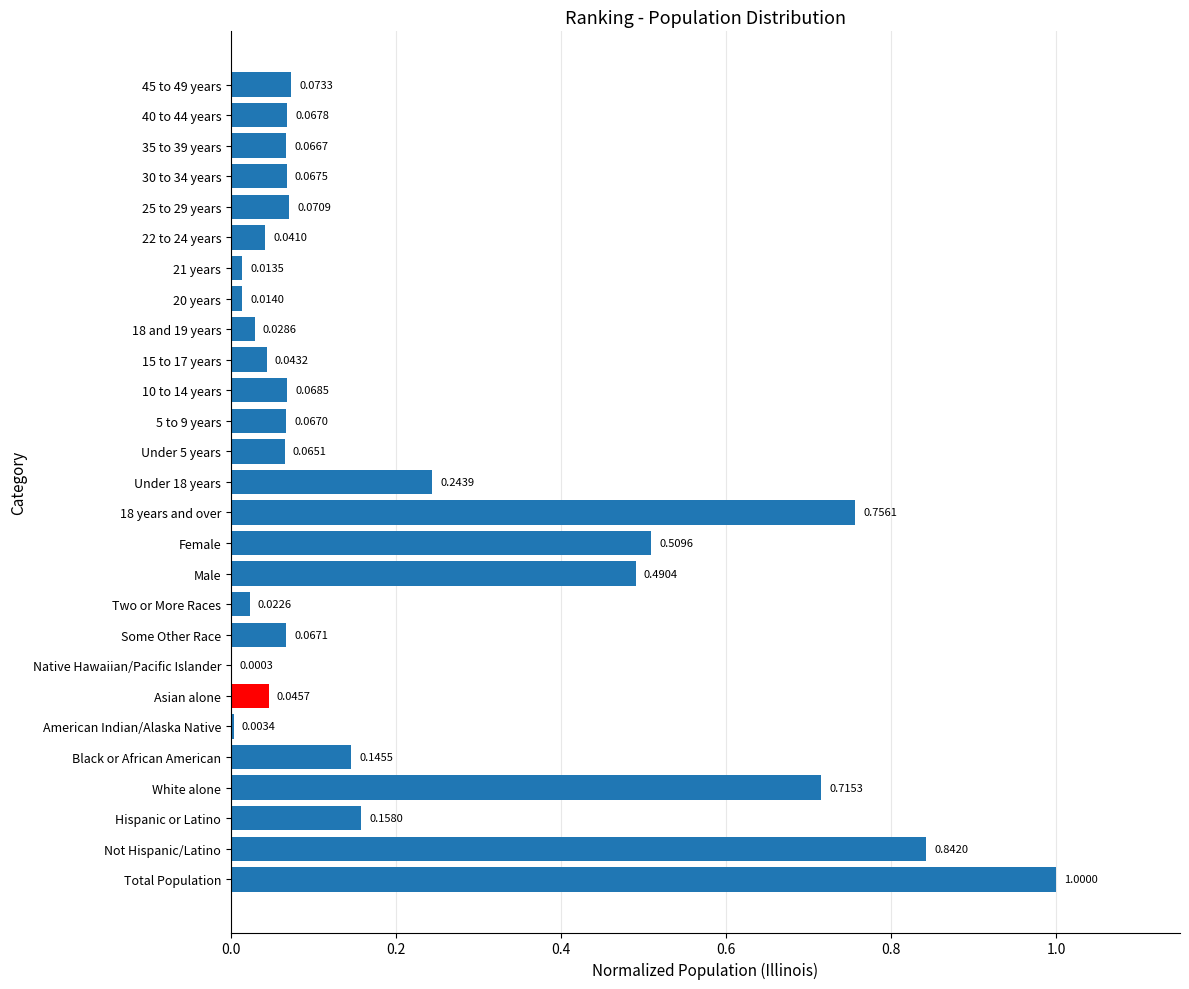

Does the chart contain stacked bars?

No